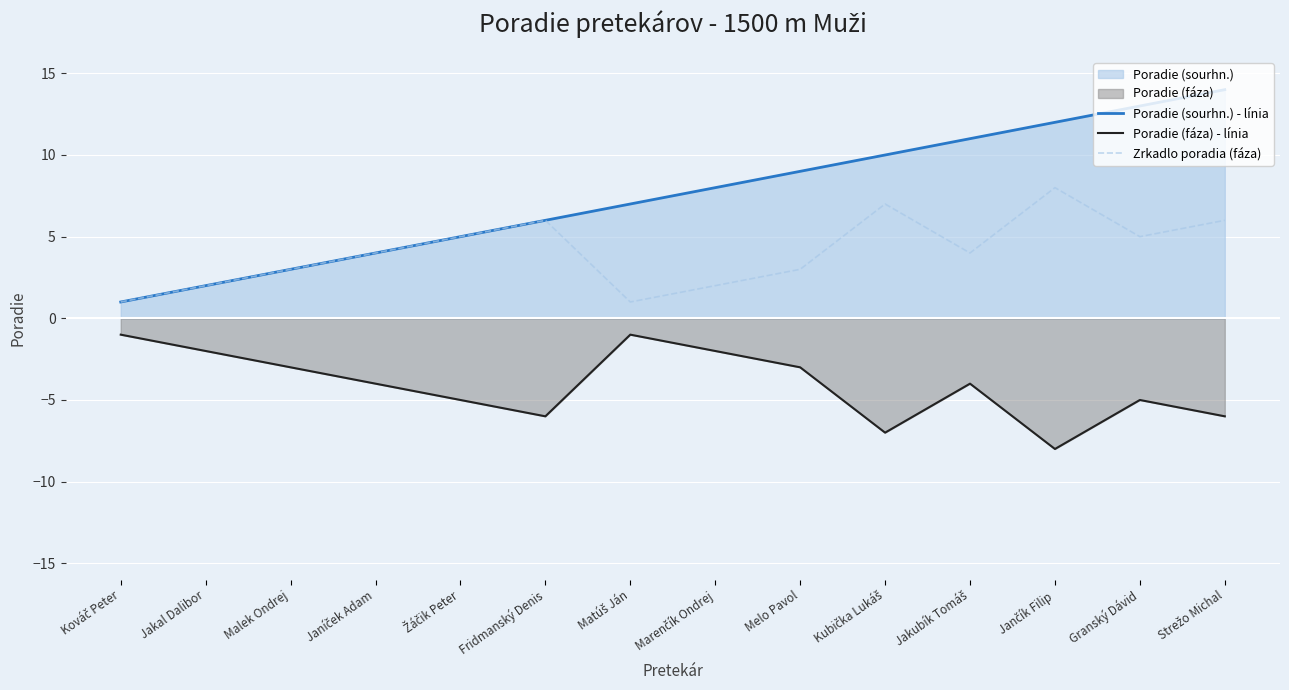

At which label does Zrkadlo poradia (fáza) reach its minimum?

Kováč Peter